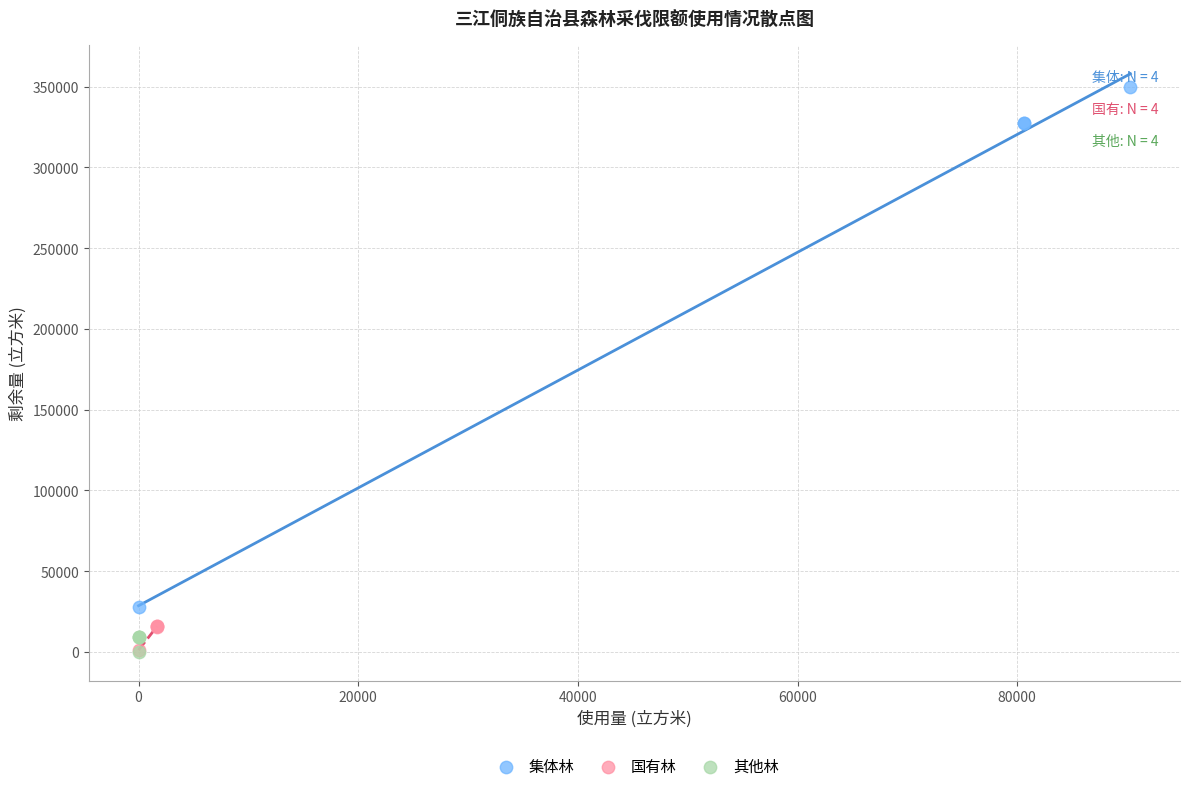

Which series reaches the maximum Y coordinate?

集体林